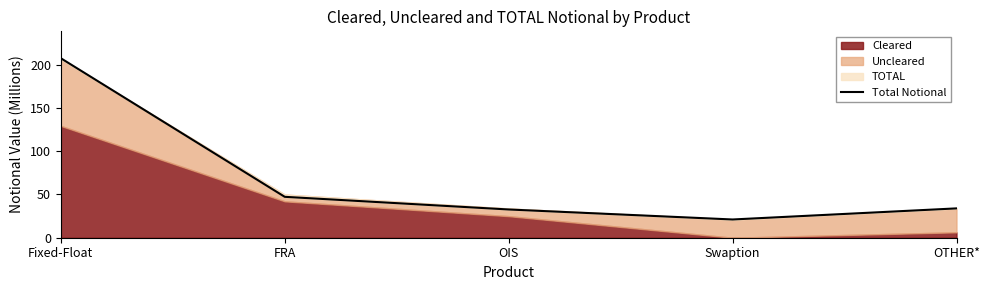

At which category does the data reach its first local valley?

Swaption